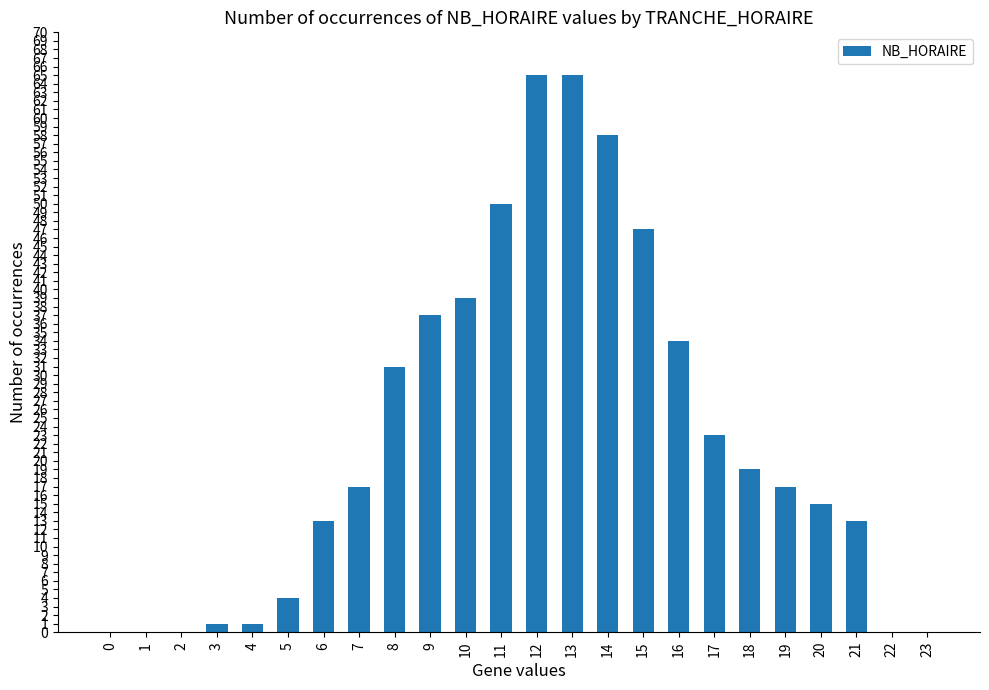

Approximately how many times larger is the value at 20 compared to 4?

15.0